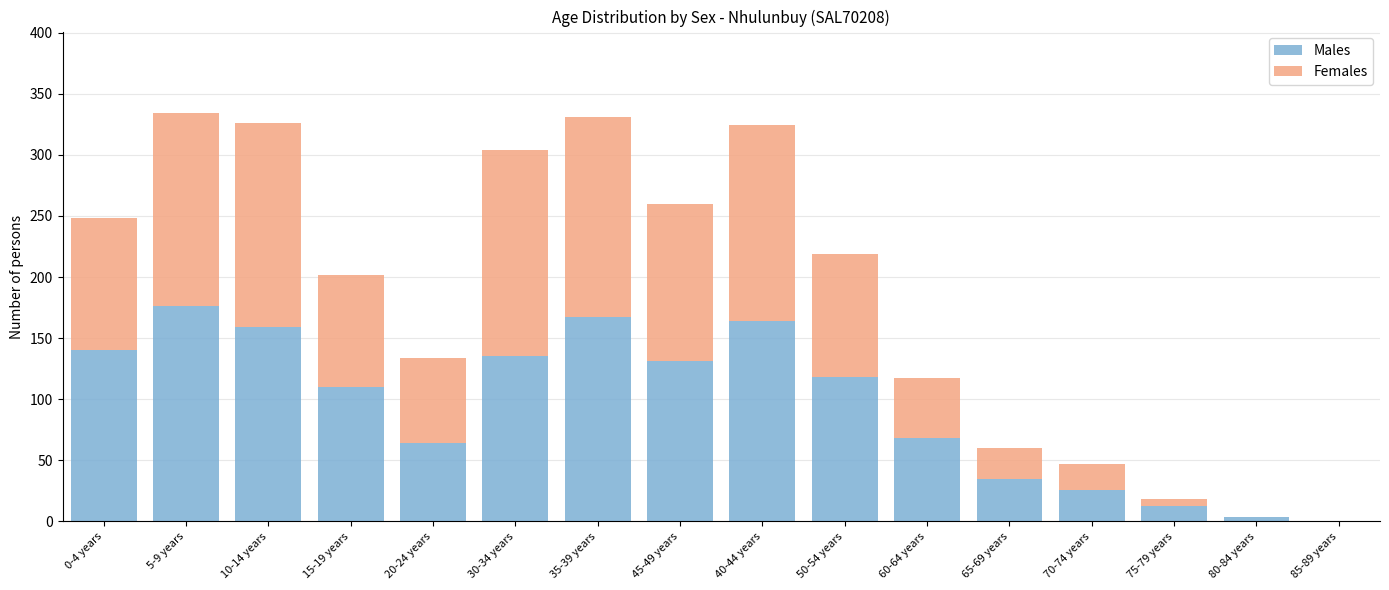

What is the sum of all Males values?

1510